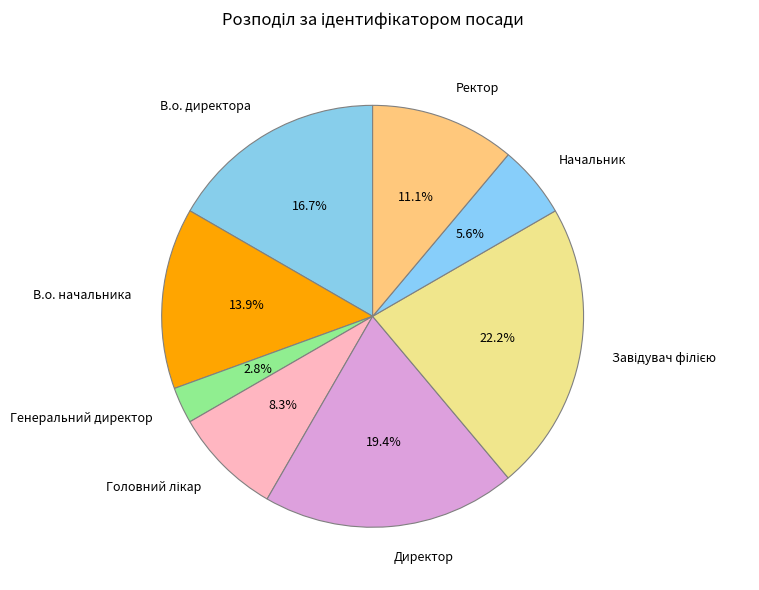

Does Начальник account for over 50% of the chart?

No